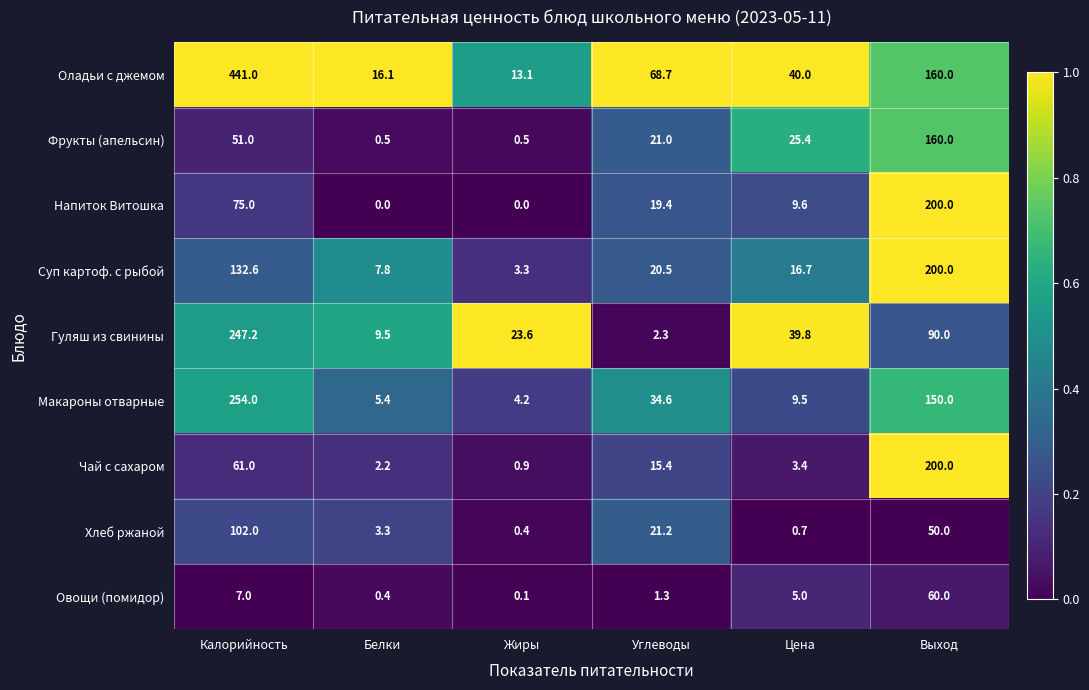

What is the spread (max minus min) of values at Углеводы?

67.4